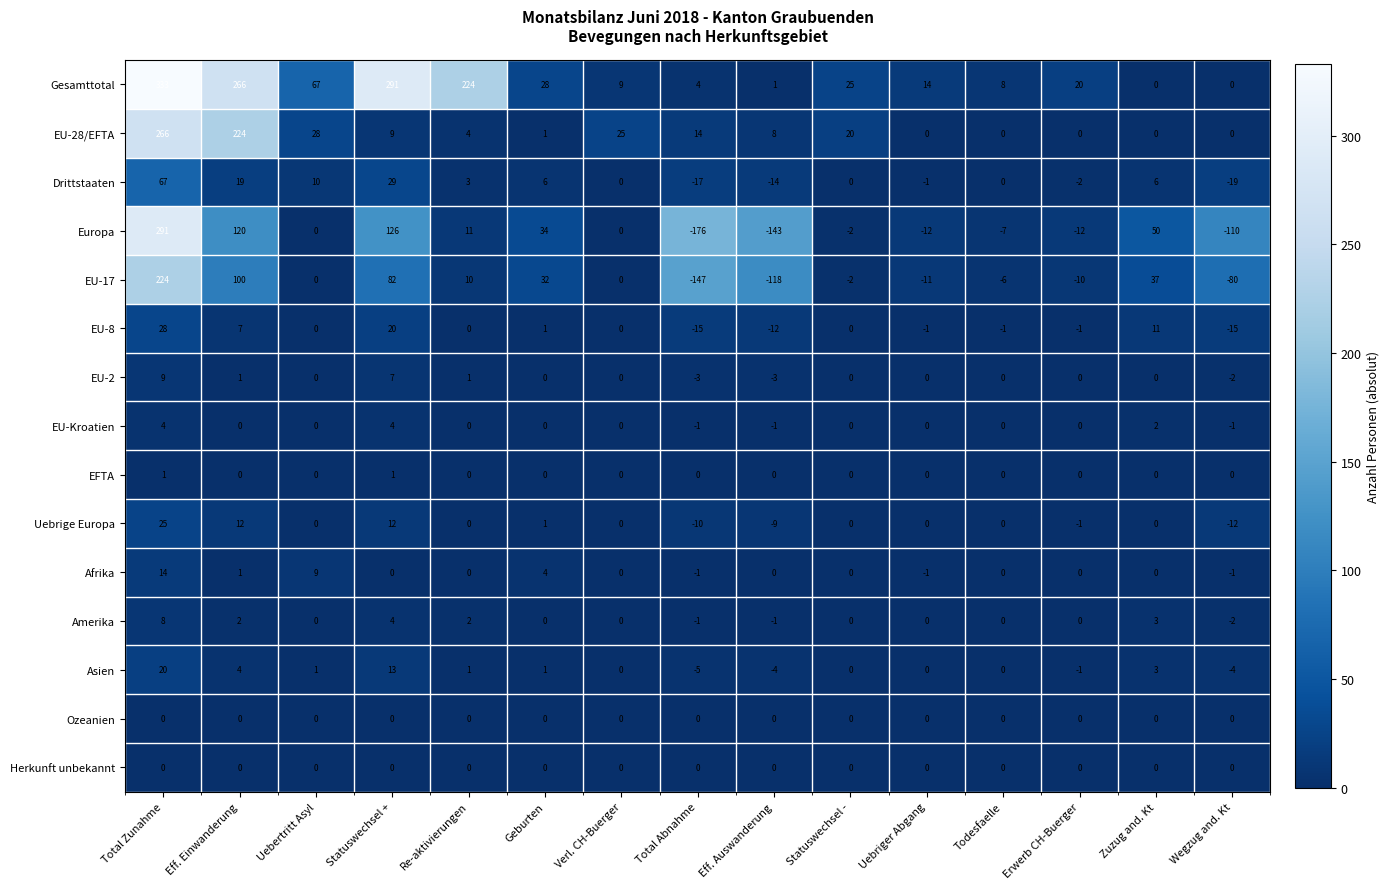

Which series has the widest spread of values?

Europa